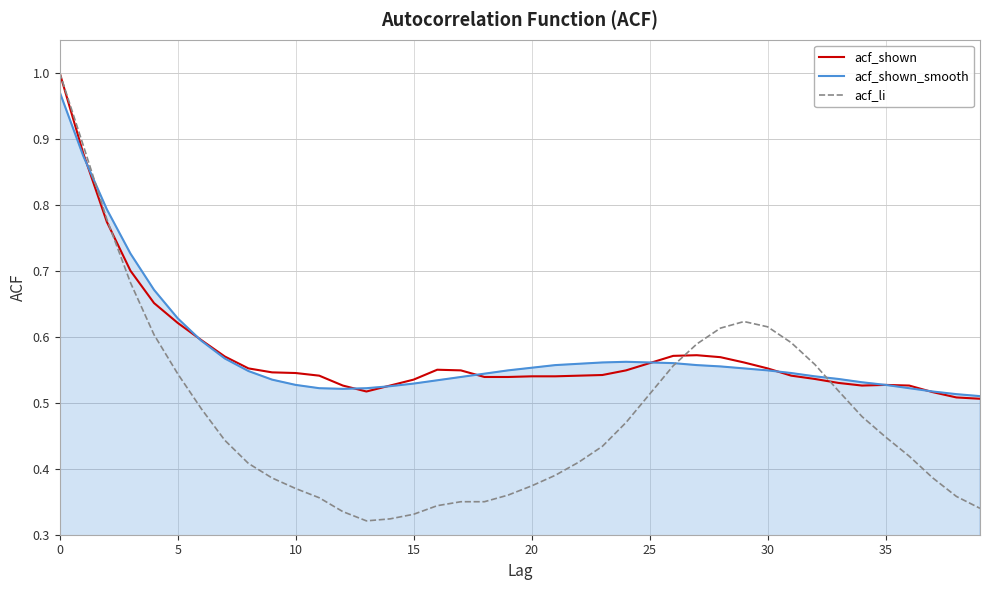

Which series has the widest spread of values?

acf_li